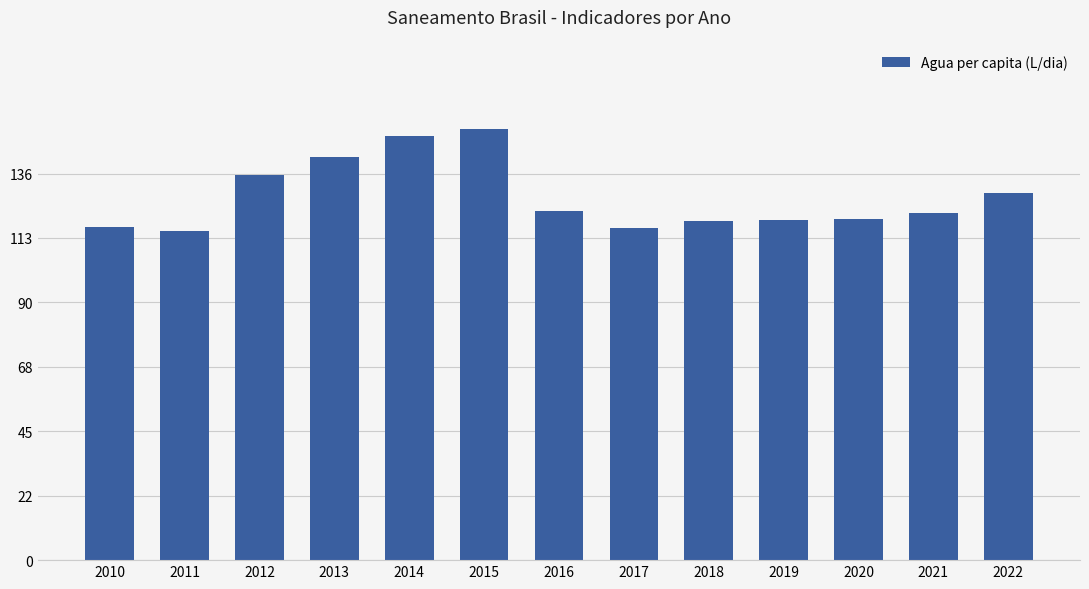

At which label does the data first exceed 121?

2012